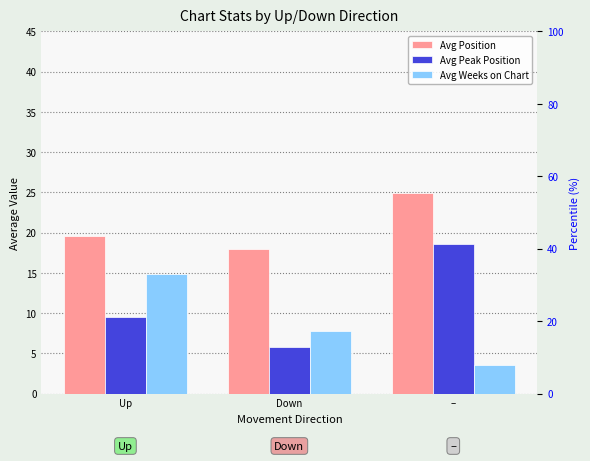

How many data points in Avg Position are less than 19?

1